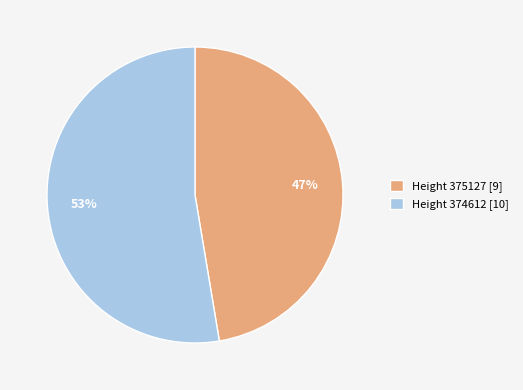

Which category has the smallest portion of the pie?

Height 375127 [9]